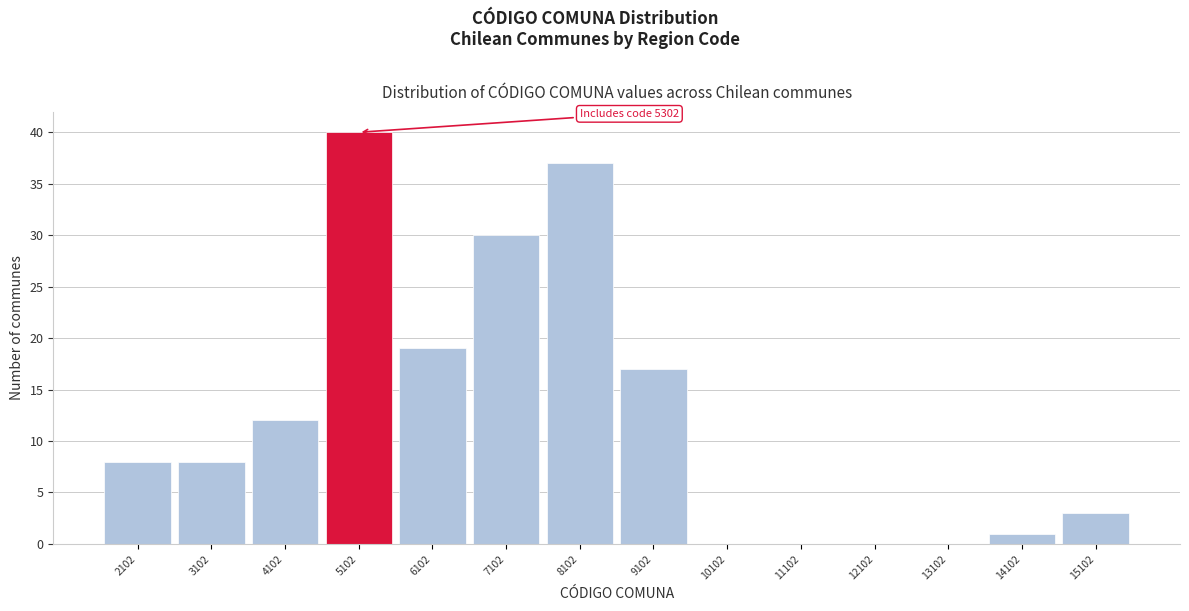

Reading right to left, transcribe all the data shown in this chart.

15102=3	14102=1	13102=0	12102=0	11102=0	10102=0	9102=17	8102=37	7102=30	6102=19	5102=40	4102=12	3102=8	2102=8